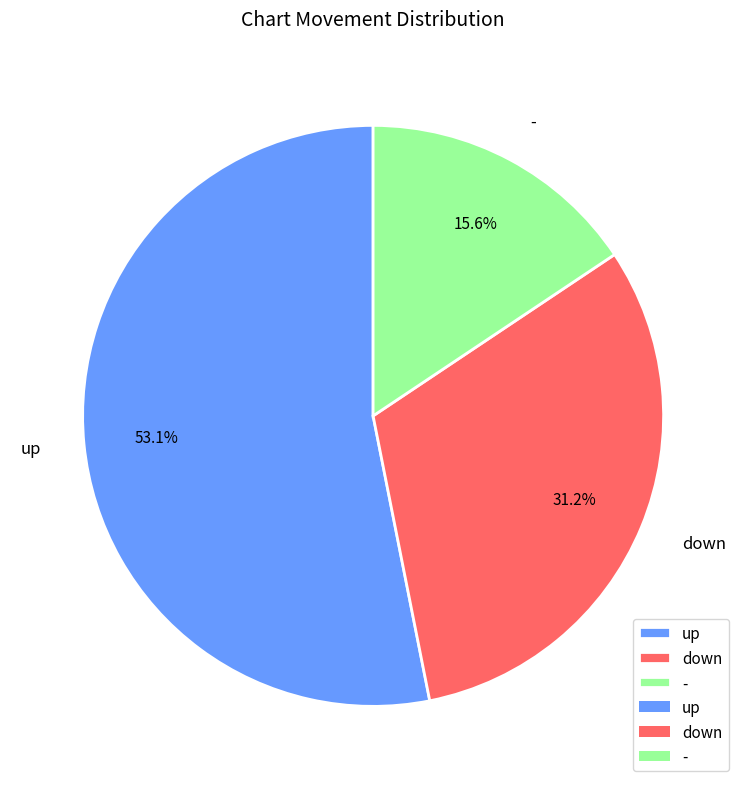

How many slices are in this pie chart?

3